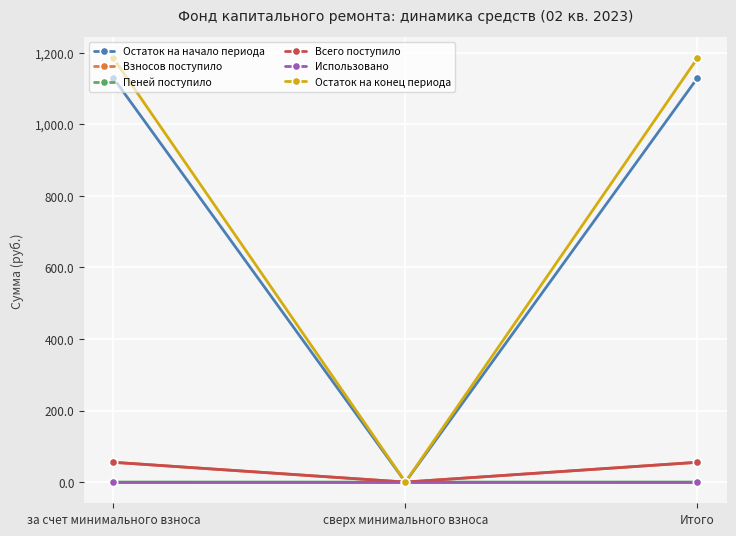

How many values in Остаток на конец периода are above zero?

2